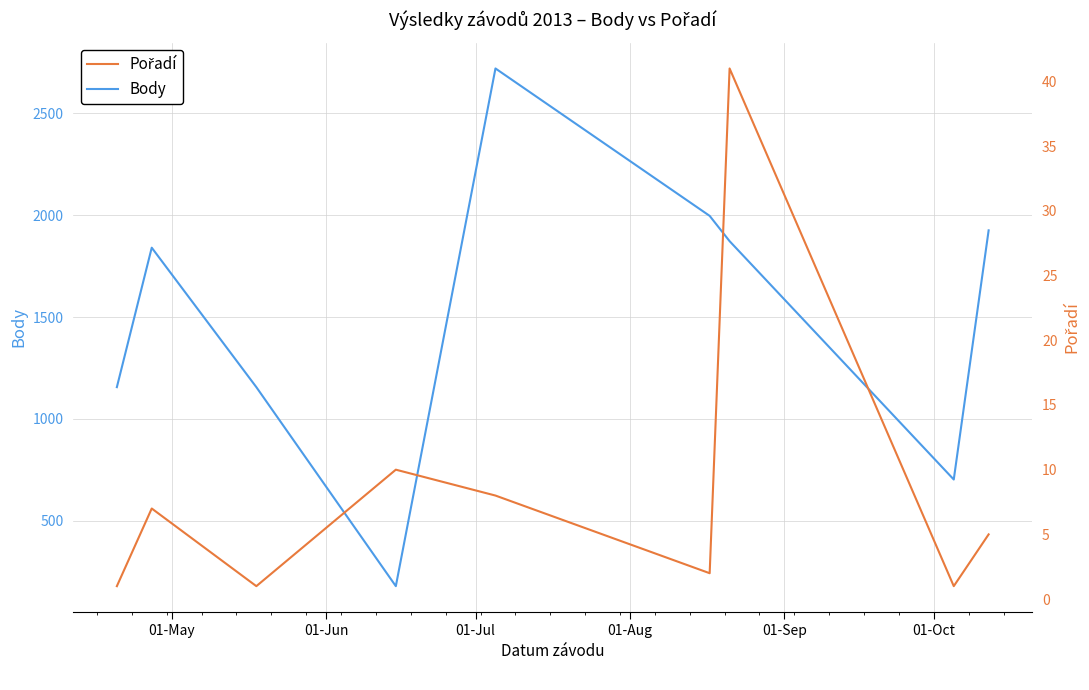

What is the difference between the maximum and minimum values in the Body series?

2539